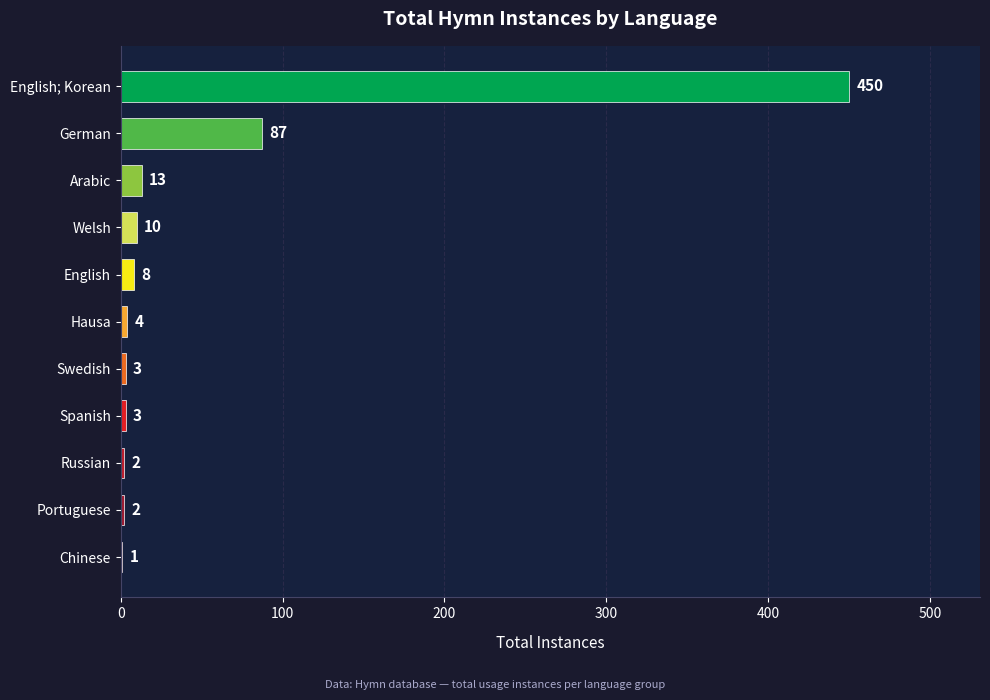

What is the approximate value at Welsh?

10